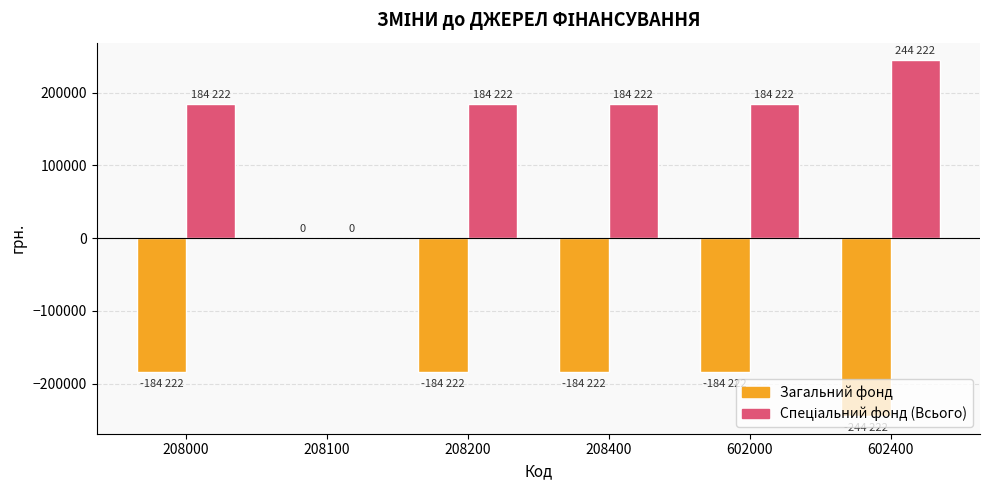

What is the sum of all Загальний фонд values?

-981110